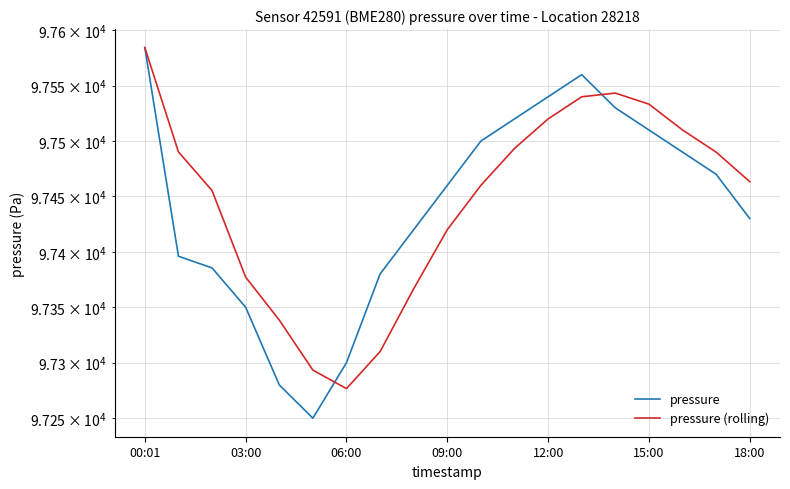

Is this an area chart (filled region under the line)?

No